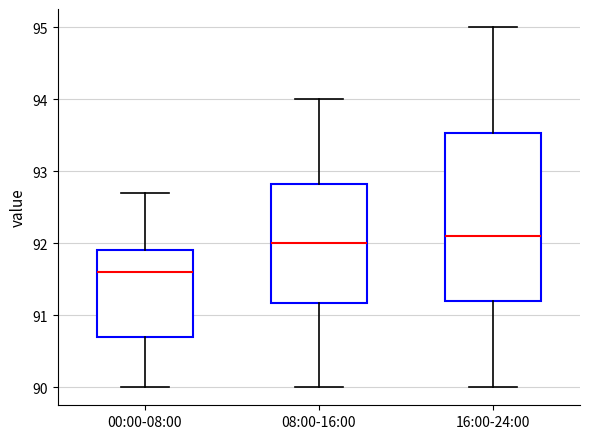

Reading left to right, transcribe this box plot: for each box, give where its median line is, the range the box spans, and where its two whiskers end, as read against the y-axis. The values are not printed on the chart, so give them approximately, as read against the axis.

00:00-08:00: median 91.6, box 90.7 to 91.9, whiskers 90.0 to 92.7
08:00-16:00: median 92.0, box 91.2 to 92.8, whiskers 90.0 to 94.0
16:00-24:00: median 92.1, box 91.2 to 93.5, whiskers 90.0 to 95.0